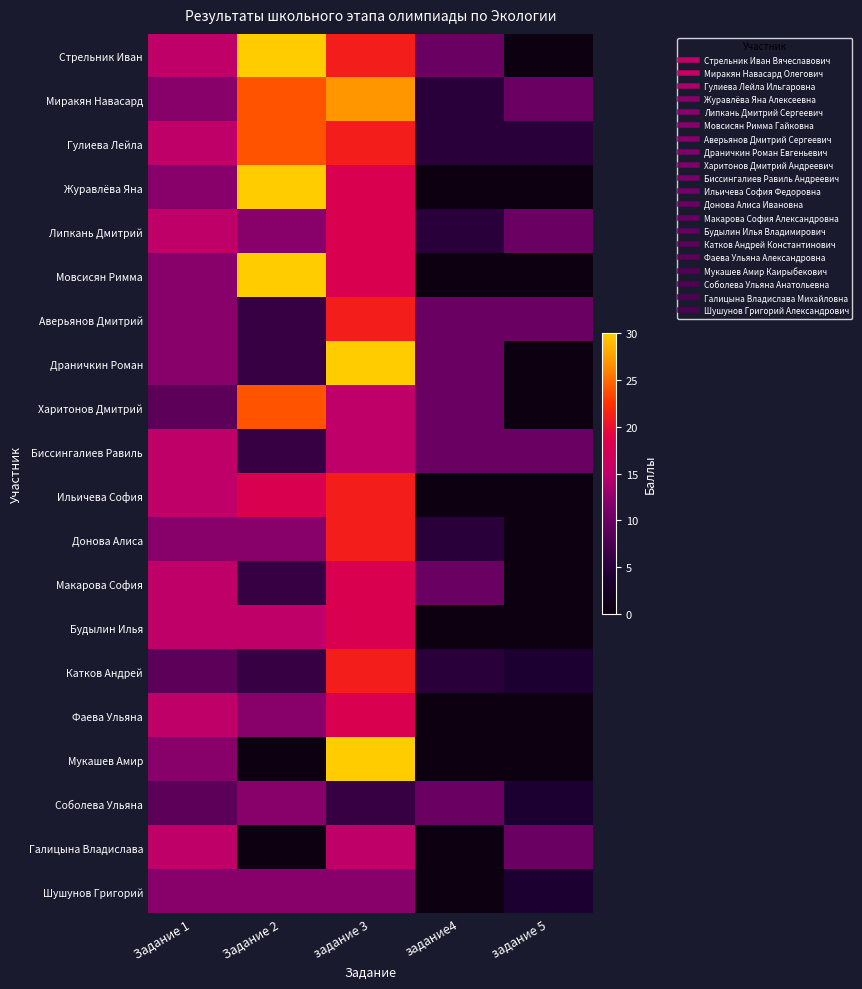

What is the spread (max minus min) of values at задание 5?

10